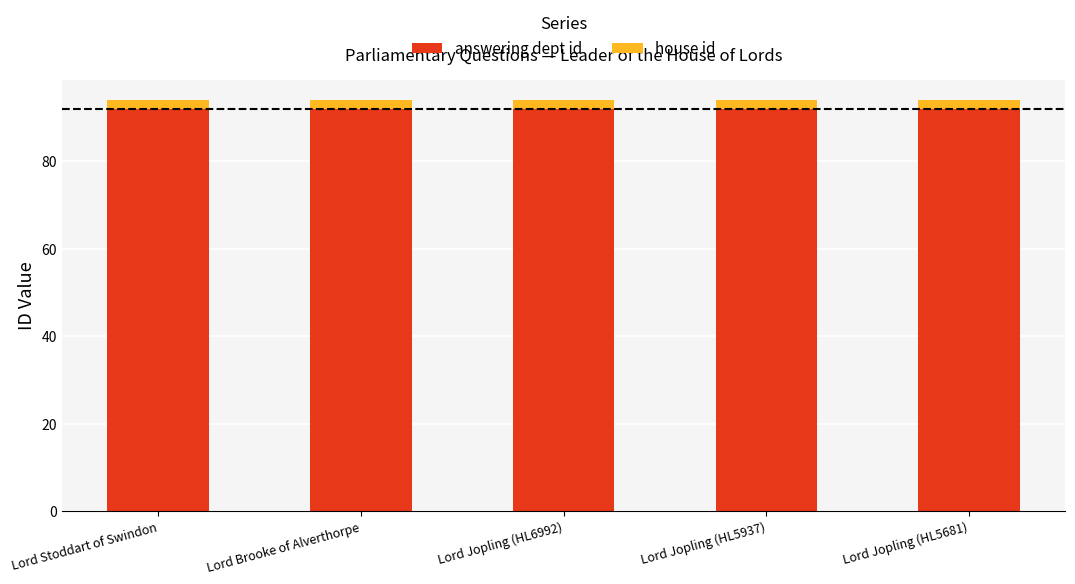

Is it true that answering dept id equals 92 at Lord Brooke of Alverthorpe?

True